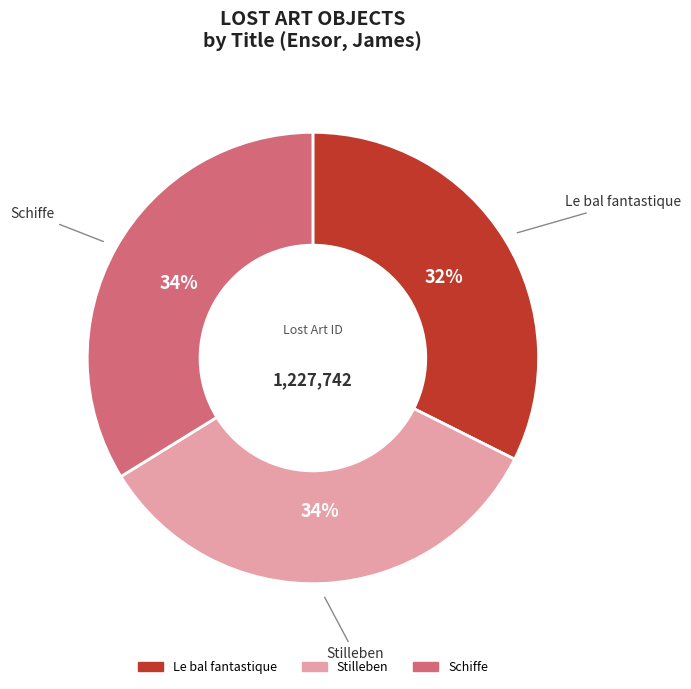

Is it true that Le bal fantastique is 32% of the pie?

True